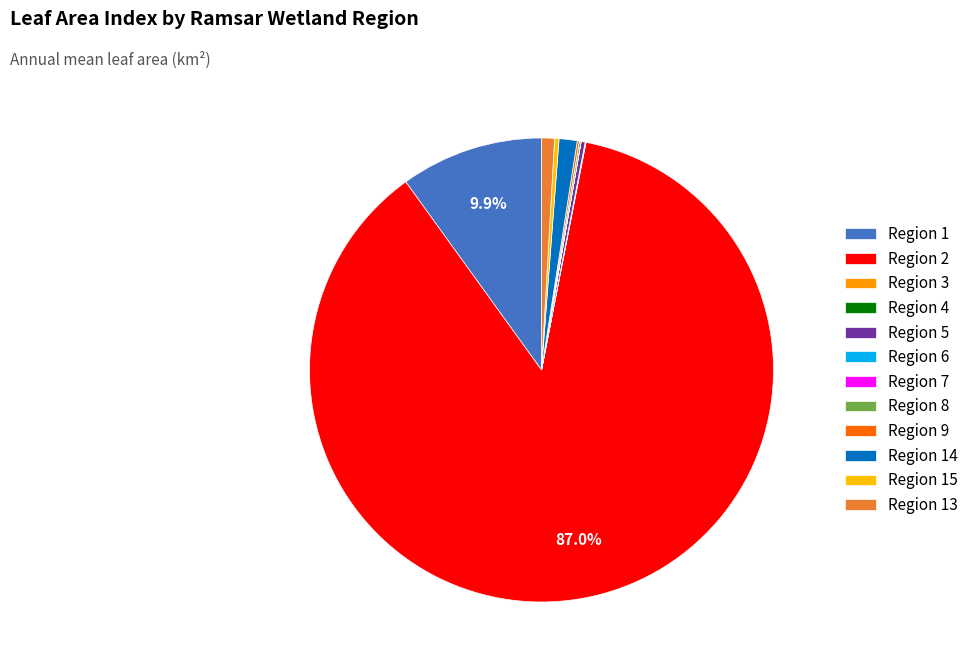

What is the change in value from Region 5 to Region 6?

-62.3